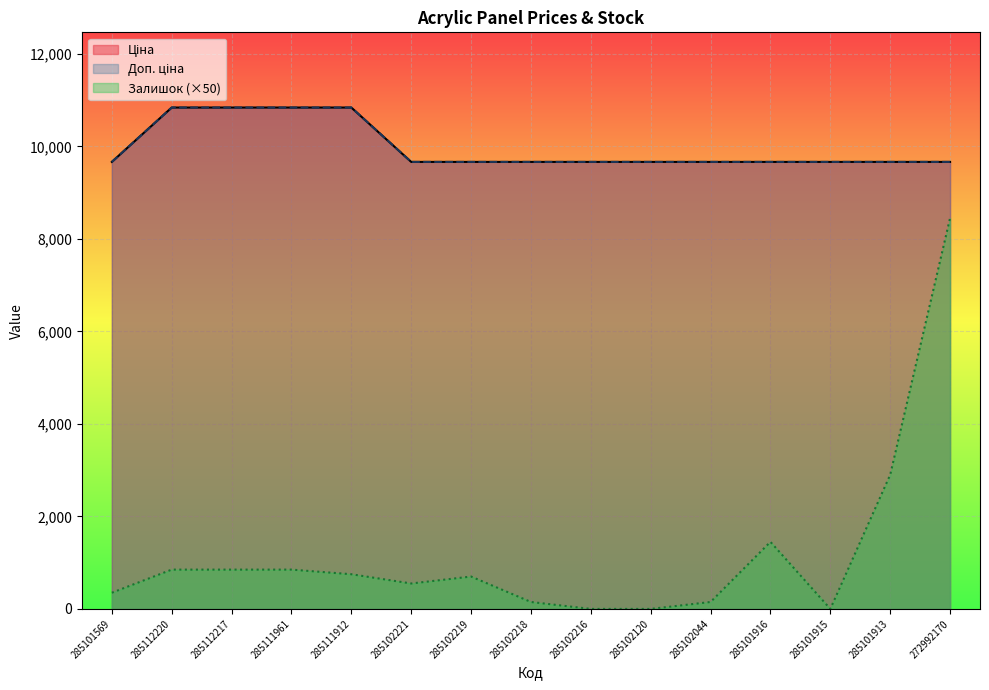

Reading left to right, transcribe all the data shown in this chart.

Ціна: 285101569=9664.7	285112220=10840.1	285112217=10840.1	285111961=10840.1	285111912=10840.1	285102221=9664.7	285102219=9664.7	285102218=9664.7	285102216=9664.7	285102120=9664.7	285102044=9664.7	285101916=9664.7	285101915=9664.7	285101913=9664.7	272992170=9664.7
Доп. ціна: 285101569=9664.7	285112220=10840.1	285112217=10840.1	285111961=10840.1	285111912=10840.1	285102221=9664.7	285102219=9664.7	285102218=9664.7	285102216=9664.7	285102120=9664.7	285102044=9664.7	285101916=9664.7	285101915=9664.7	285101913=9664.7	272992170=9664.7
Залишок: 285101569=350.0	285112220=850.0	285112217=850.0	285111961=850.0	285111912=750.0	285102221=550.0	285102219=700.0	285102218=150.0	285102216=0.0	285102120=0.0	285102044=150.0	285101916=1450.0	285101915=0.0	285101913=2900.0	272992170=8450.0